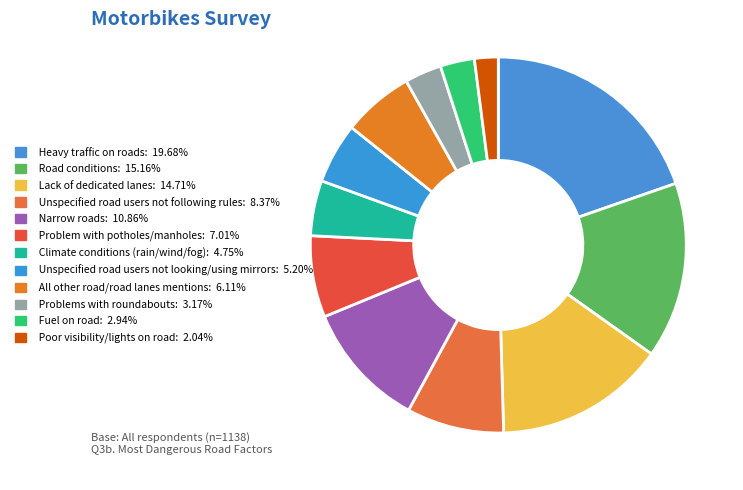

Count the number of slices in the pie.

12